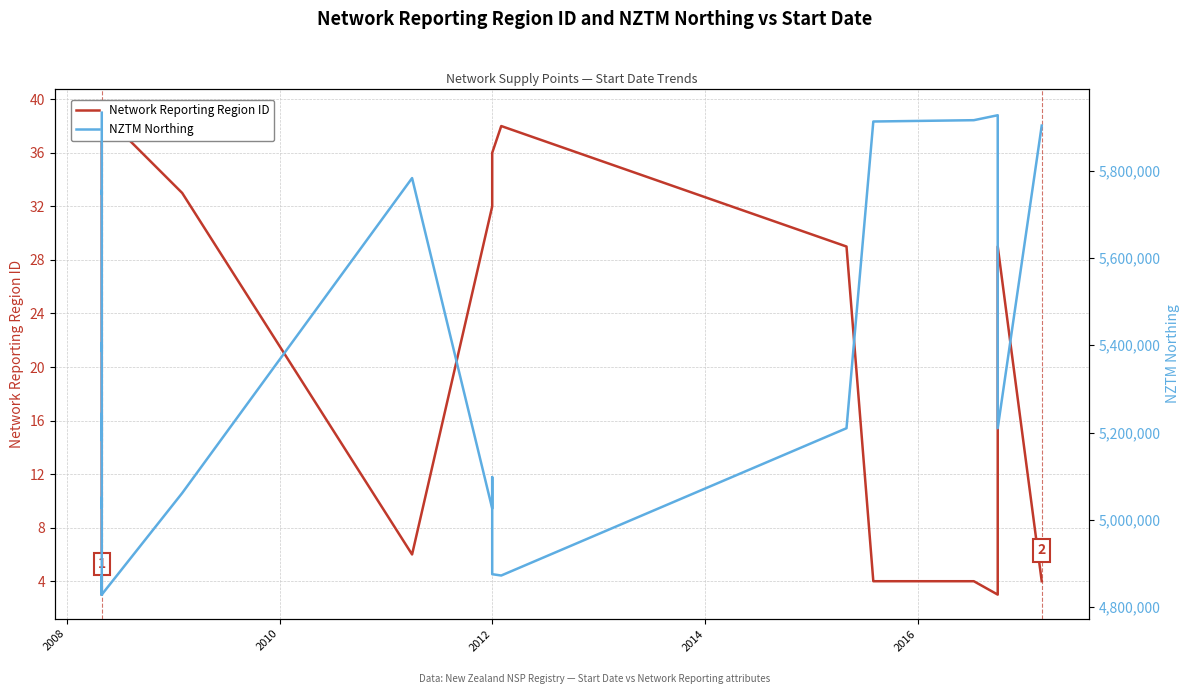

Reading left to right, extract all data points from this chart.

Network Reporting Region ID: 3	3	5	5	6	9	9	9	9	11	12	12	13	21	21	26	26	28	30	30	31	31	33	33	38	38	39	33	6	32	32	36	38	29	4	4	3	3	29	4
NZTM Northing: 5932739	5932739	5882323	5882323	5782895	5746271	5746271	5746271	5746271	5746271	5754616	5754616	5721160	5537751	5537751	5386748	5405491	5311880	5182350	5243850	5133912	5133912	5027113	5051586	4828858	4872602	4828858	5061473	5782895	5026059	5097839	4875583	4872602	5209966	5912460	5915470	5926820	5926820	5209966	5903100